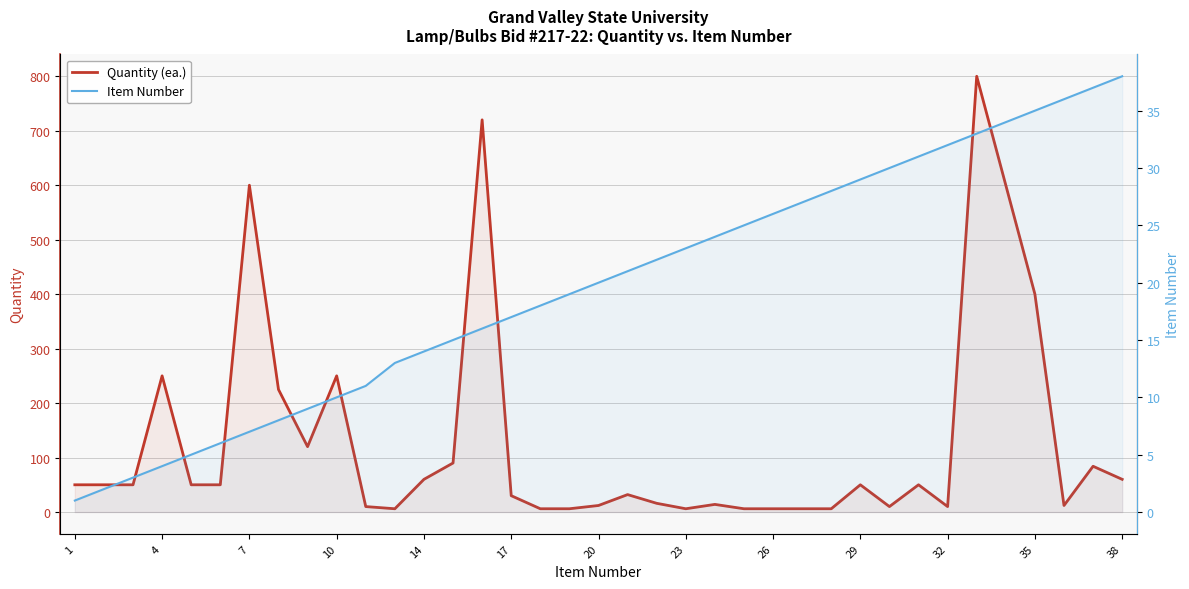

Reading left to right, extract all data points from this chart.

Quantity (ea.): 50	50	50	250	50	50	600	225	120	250	10	6	60	90	720	30	6	6	12	32	16	6	14	6	6	6	6	50	10	50	10	800	600	400	12	84	60
Item Number: 1	2	3	4	5	6	7	8	9	10	11	13	14	15	16	17	18	19	20	21	22	23	24	25	26	27	28	29	30	31	32	33	34	35	36	37	38